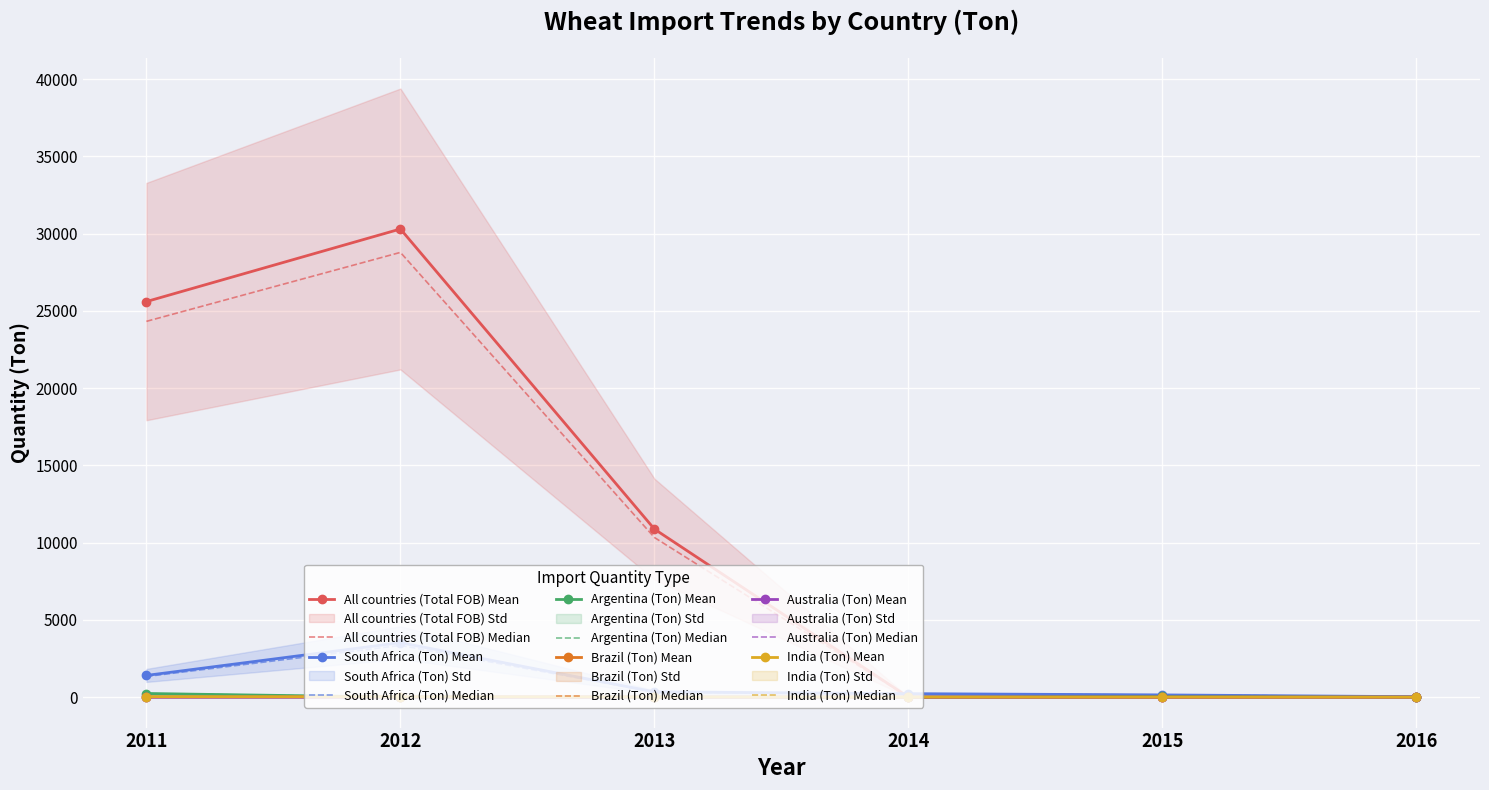

Which category has the highest value across all series?

2012